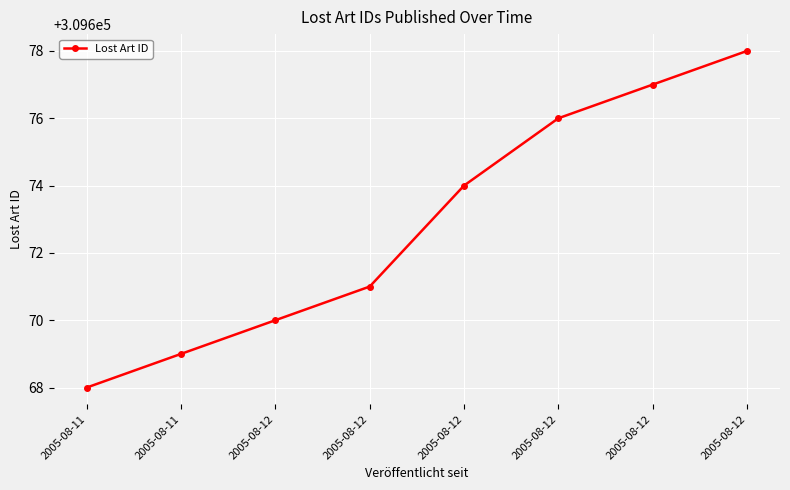

How many values are below 309674?

4